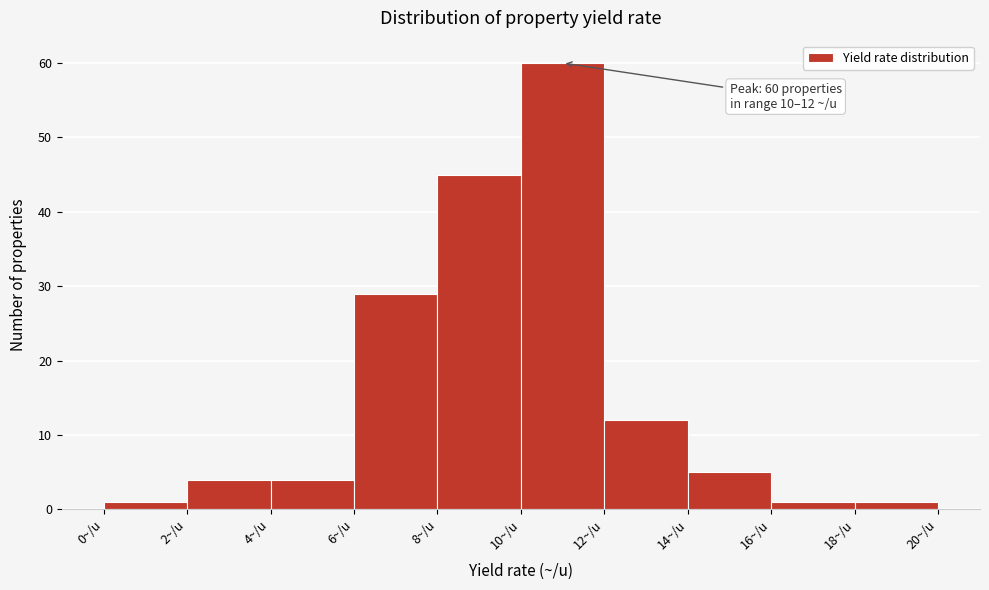

Over which range of the x-axis is the bar tallest?

10 to 12